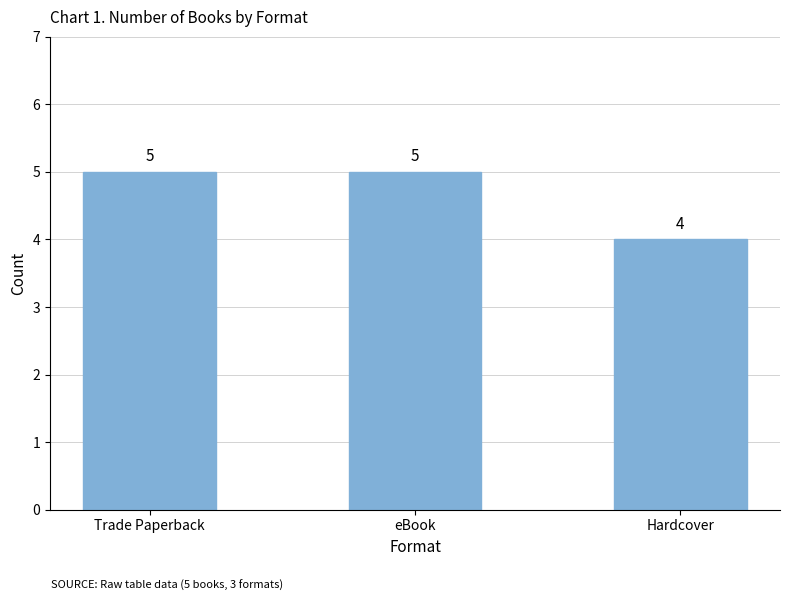

Reading left to right, list all the values displayed in this chart.

Trade Paperback=5	eBook=5	Hardcover=4